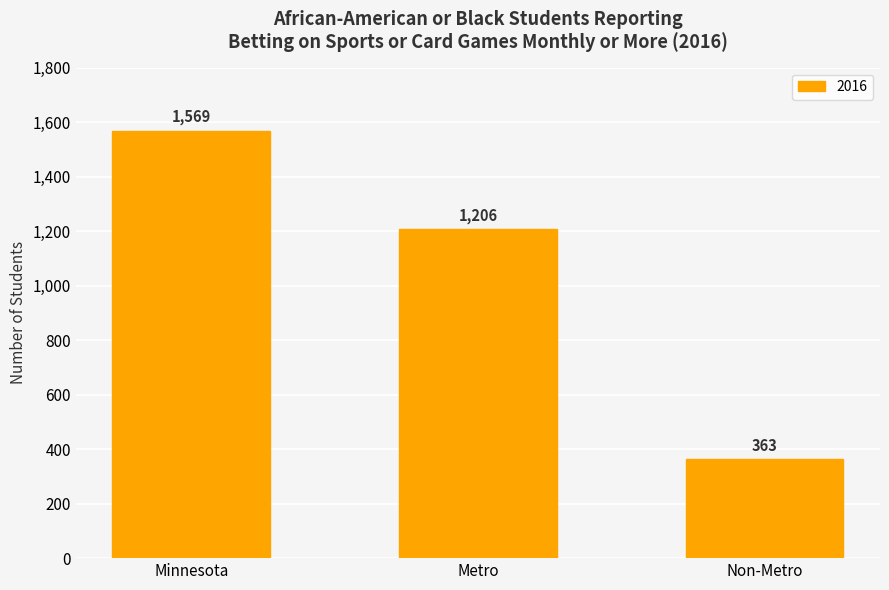

List the labels in order of value, smallest first.

Non-Metro, Metro, Minnesota